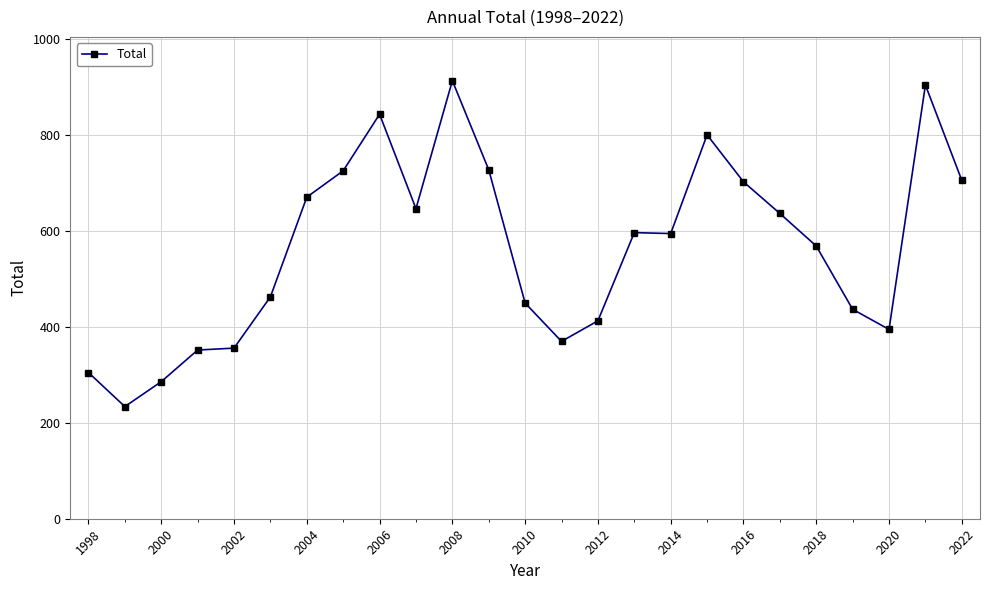

What is the value of the 24th point from the left?

905